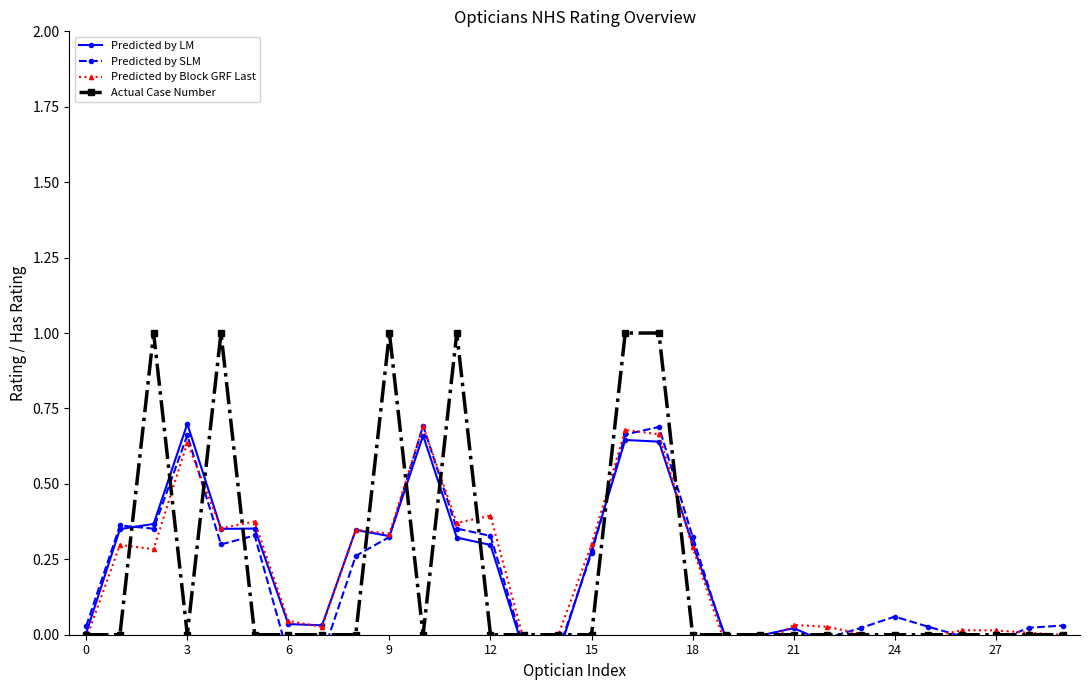

True or false: Actual Case Number has more than 1 interior local peaks.

True